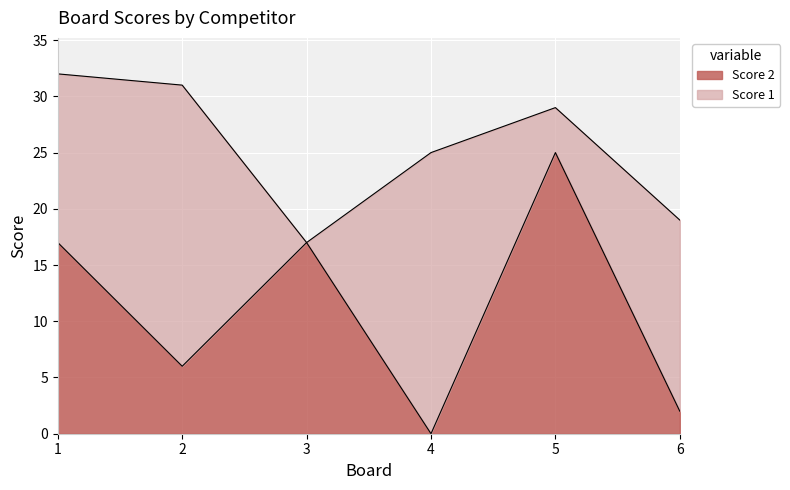

What is the value of the 2nd point from the left?

6